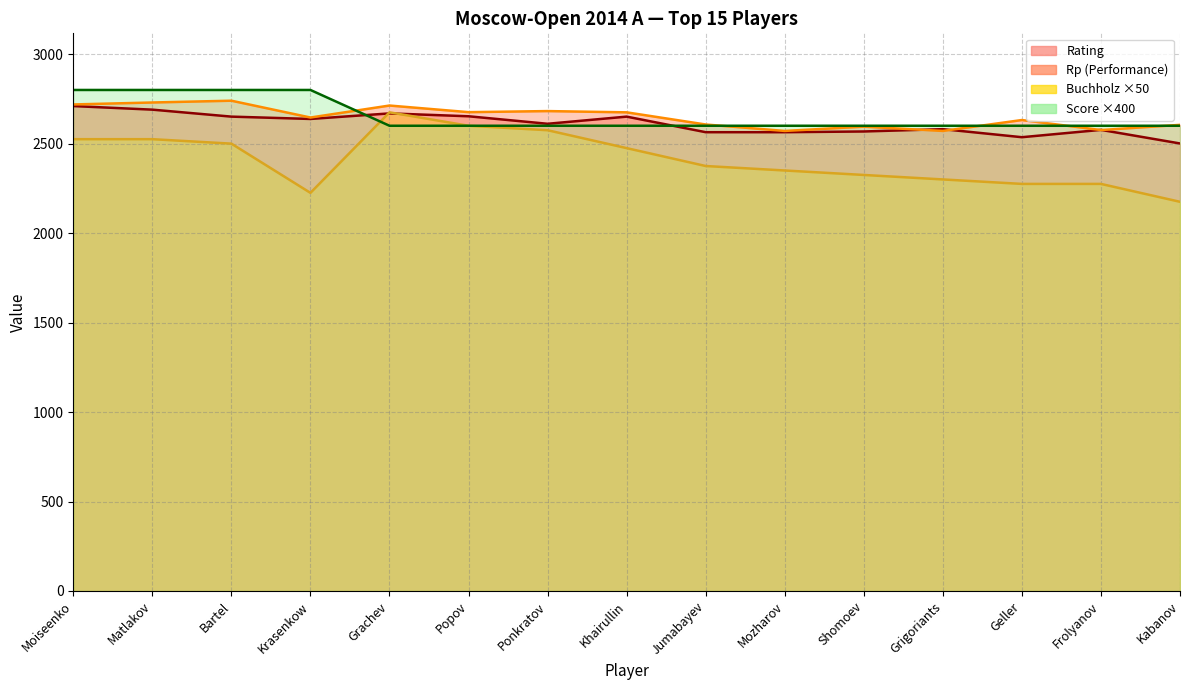

What is the greatest value displayed?

2710